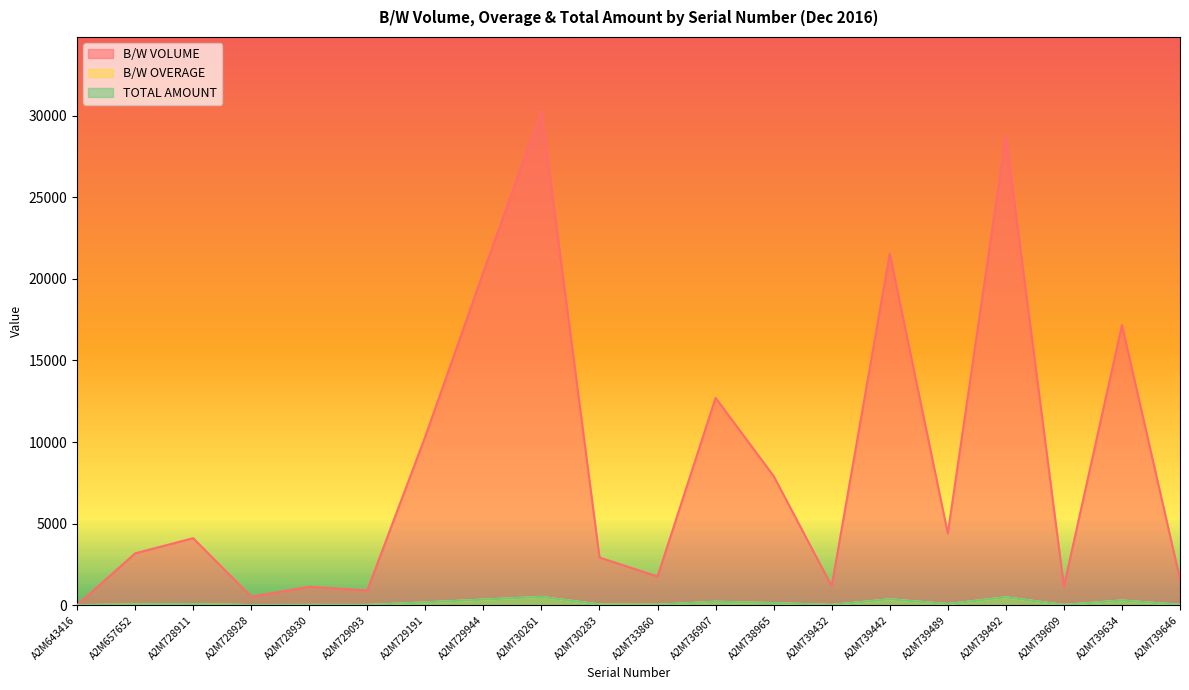

Where is the first local maximum for B/W VOLUME?

A2M728911